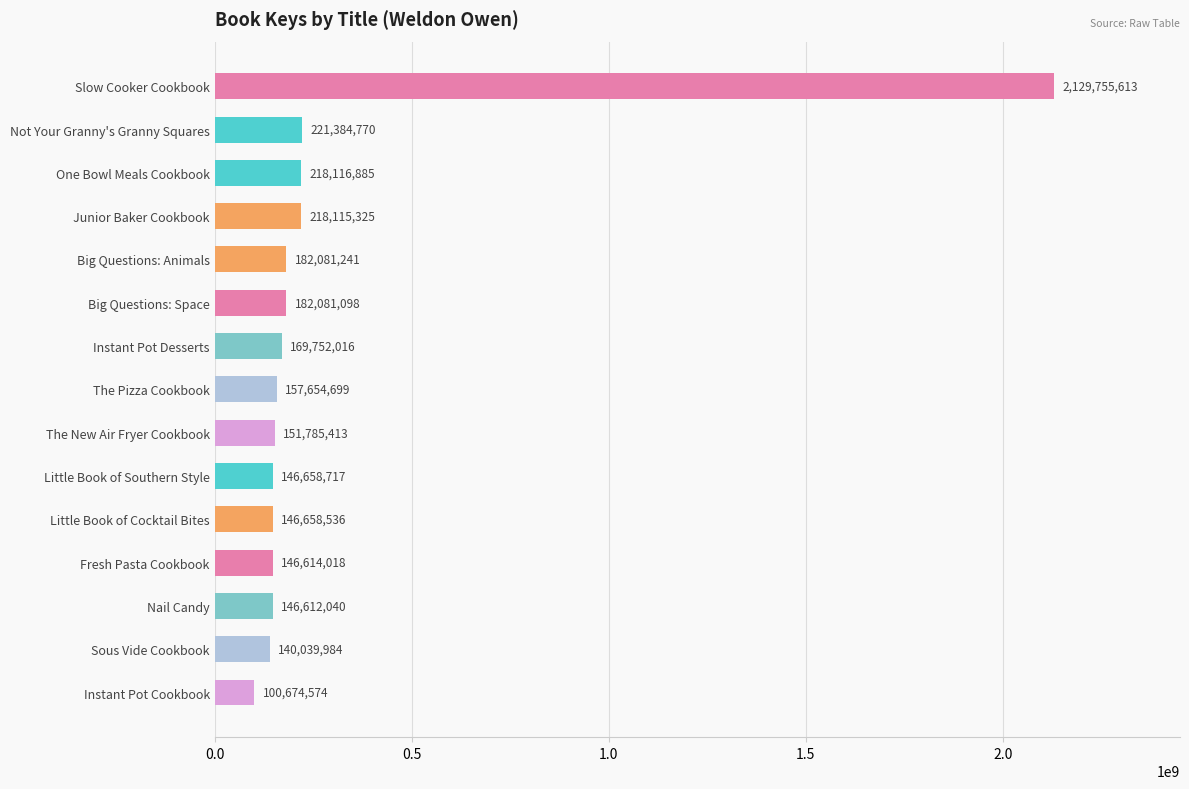

How many series are shown in this chart?

1